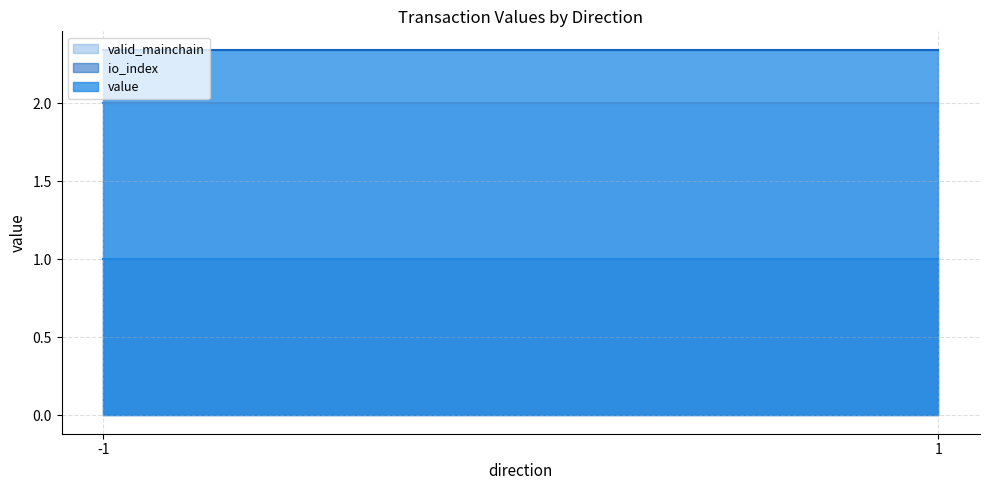

What is the maximum value shown in the chart?

2.3